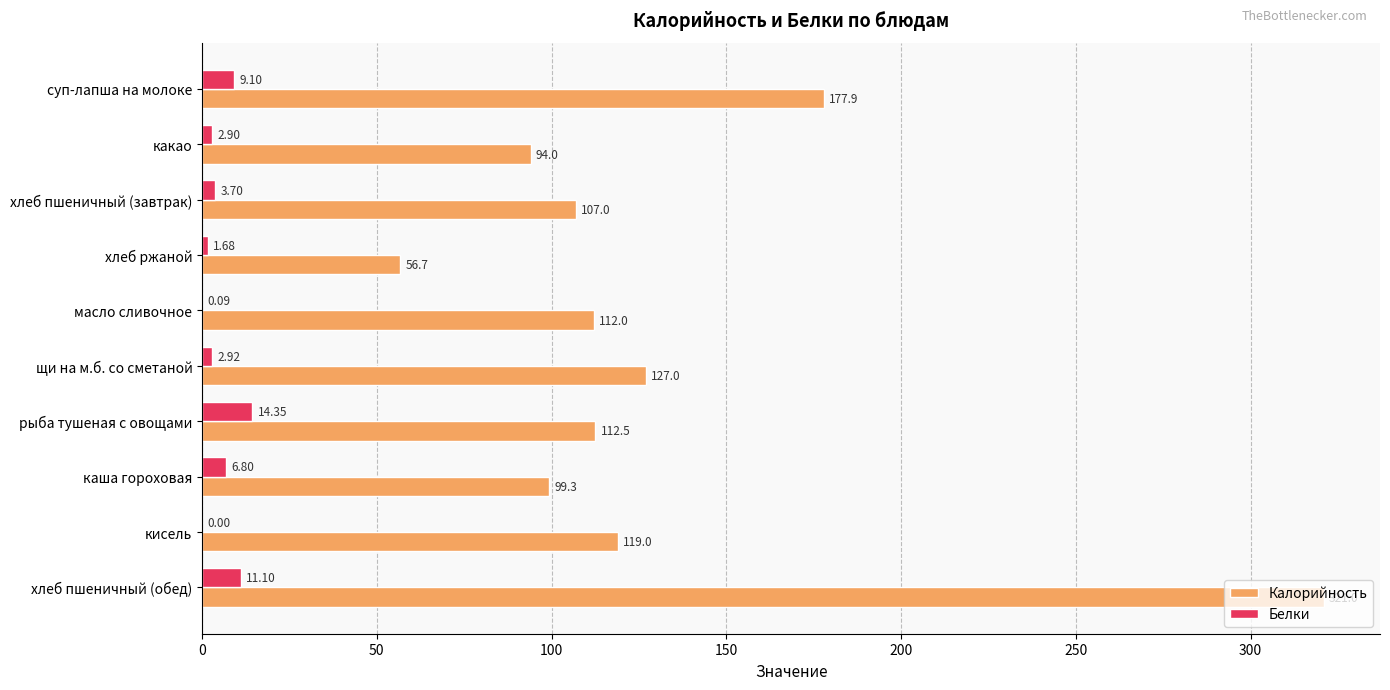

Where is Белки nearest to the value 7?

каша гороховая